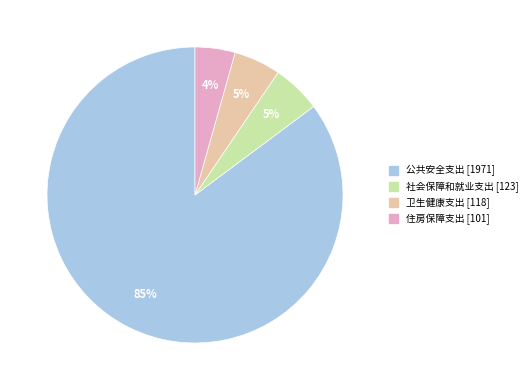

Combined, do 卫生健康支出 and 社会保障和就业支出 account for over 50%?

No